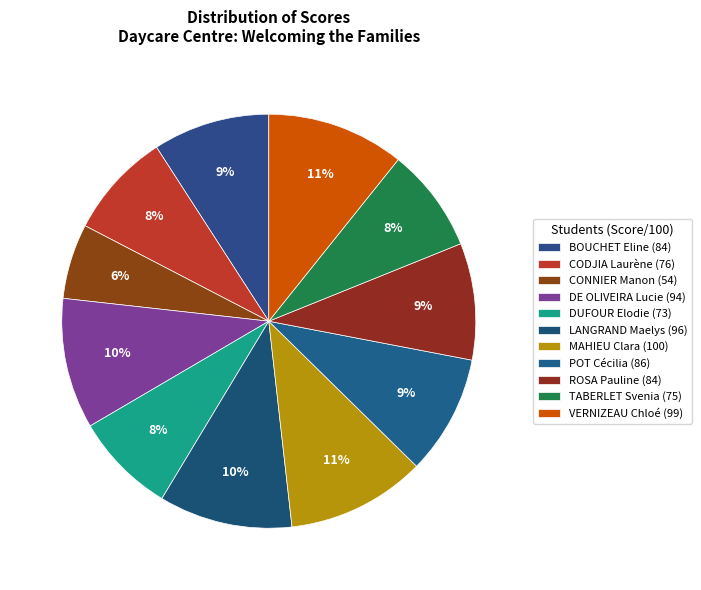

How many segments does this pie chart have?

11